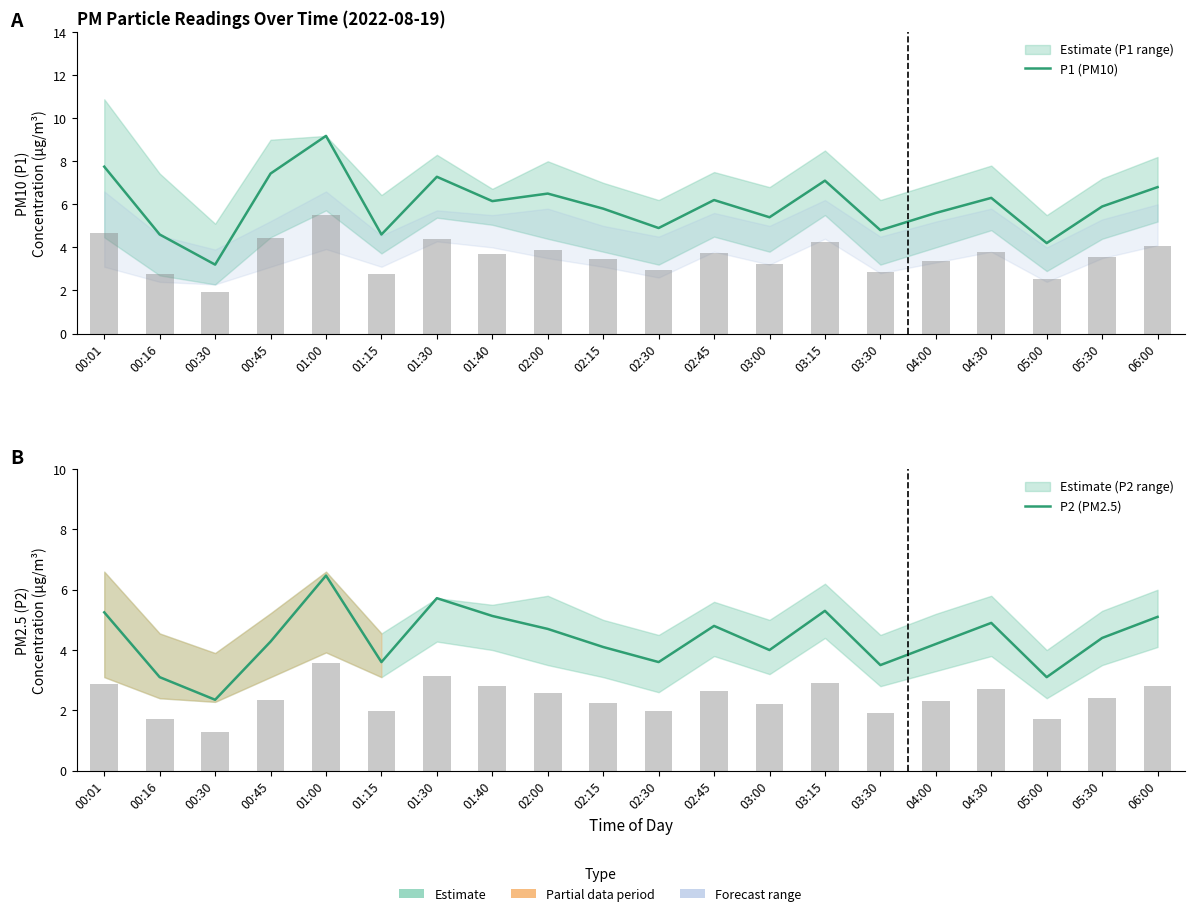

Which series has the largest range (max minus min)?

P1 (PM10)